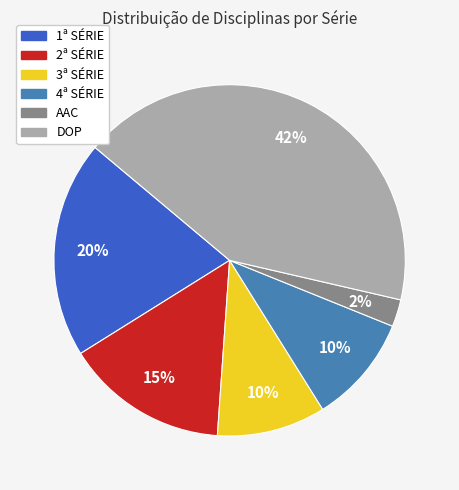

To the nearest percent, what is the difference between the largest and smallest slice percentages?

40%